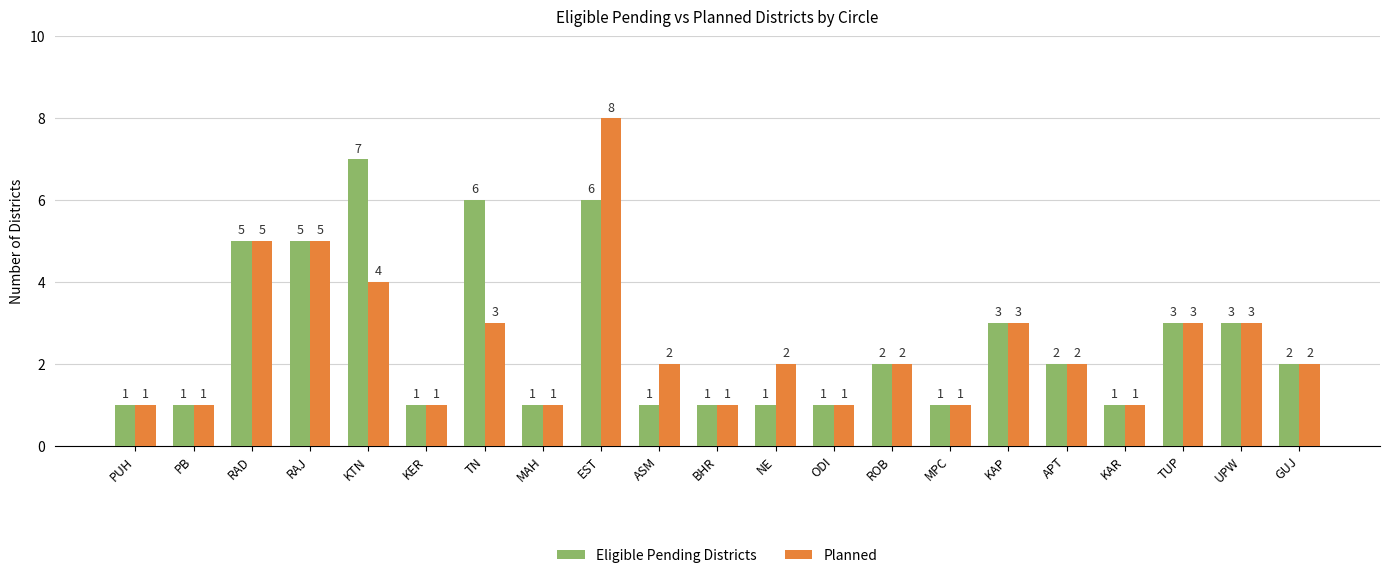

What is the approximate value of Planned at KAP?

3